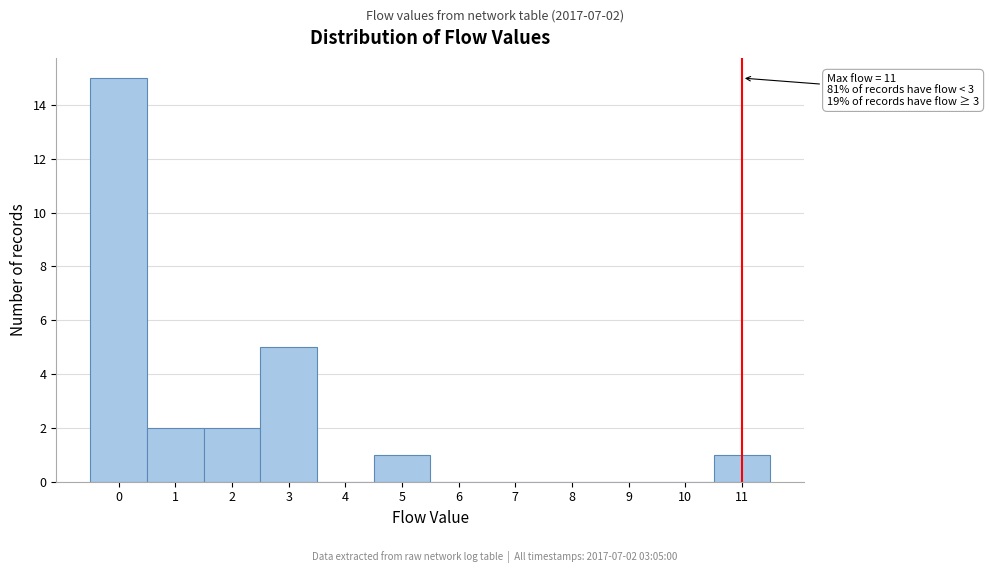

Over which range of the x-axis is the bar tallest?

-0.5 to 0.5